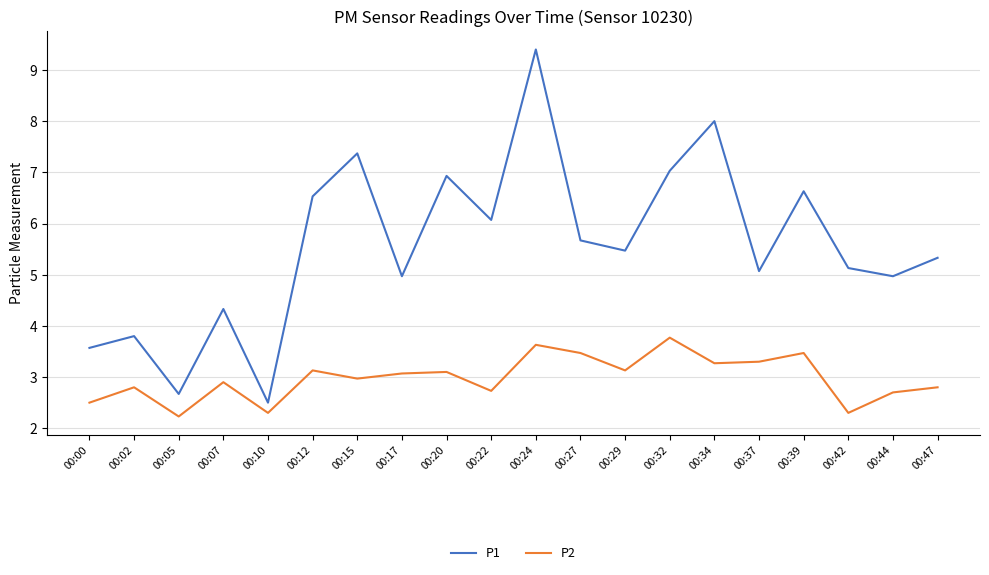

Reading right to left, extract all data points from this chart.

P1: 00:47=5.3	00:44=5.0	00:42=5.1	00:39=6.6	00:37=5.1	00:34=8.0	00:32=7.0	00:29=5.5	00:27=5.7	00:24=9.4	00:22=6.1	00:20=6.9	00:17=5.0	00:15=7.4	00:12=6.5	00:10=2.5	00:07=4.3	00:05=2.7	00:02=3.8	00:00=3.6
P2: 00:47=2.8	00:44=2.7	00:42=2.3	00:39=3.5	00:37=3.3	00:34=3.3	00:32=3.8	00:29=3.1	00:27=3.5	00:24=3.6	00:22=2.7	00:20=3.1	00:17=3.1	00:15=3.0	00:12=3.1	00:10=2.3	00:07=2.9	00:05=2.2	00:02=2.8	00:00=2.5